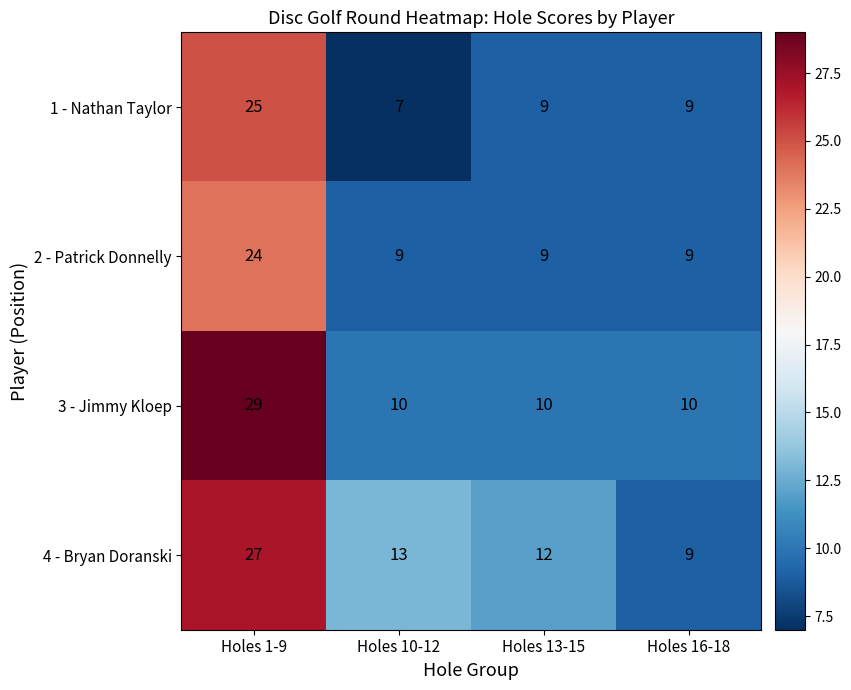

The 3 - Jimmy Kloep series shows 15 at Holes 10-12. True or false?

False